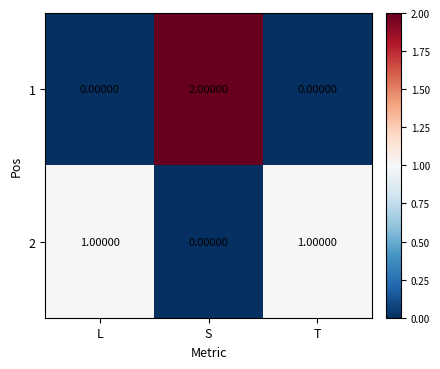

At how many categories does at least one series exceed 0?

3